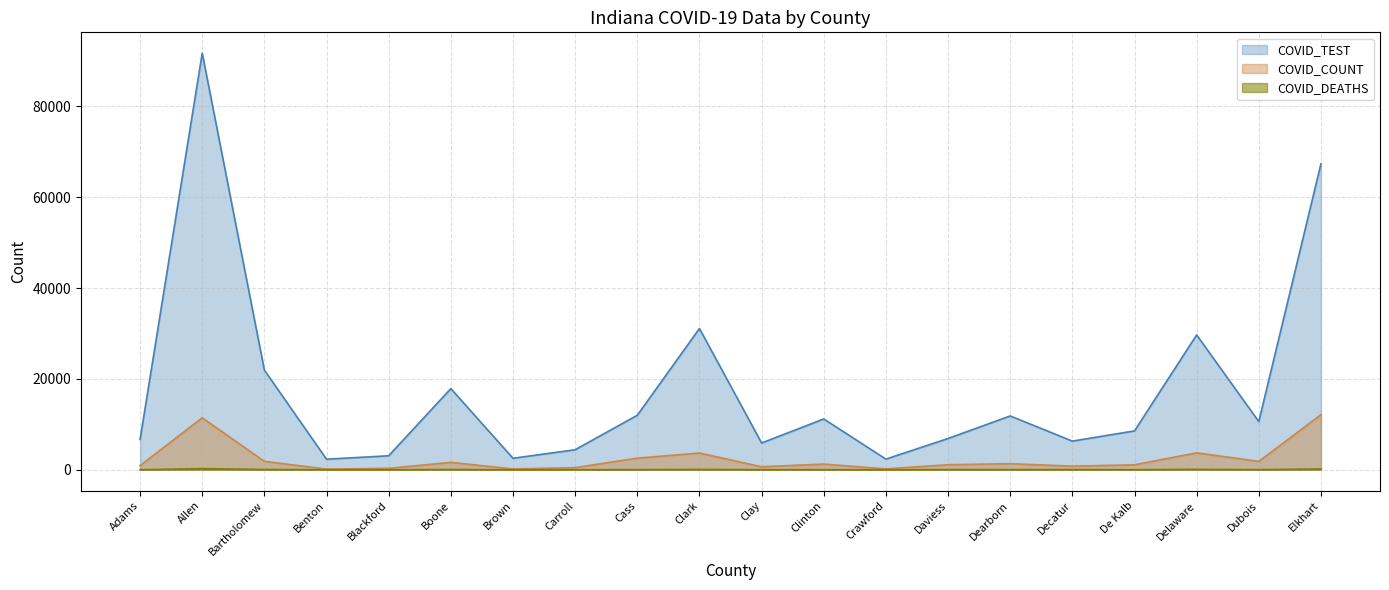

Which label corresponds to the largest value in the chart?

Allen